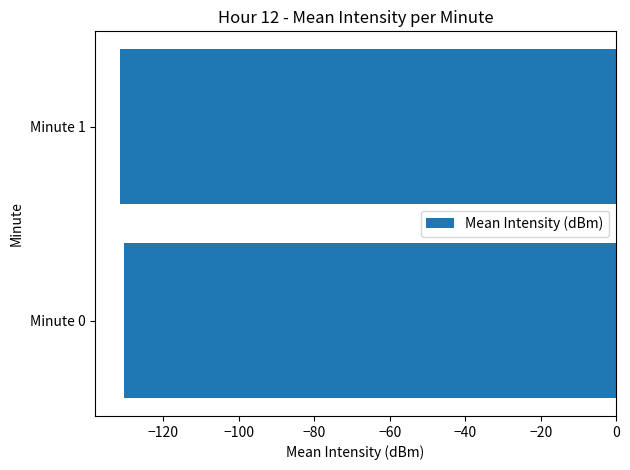

Count the number of categories in the chart.

2